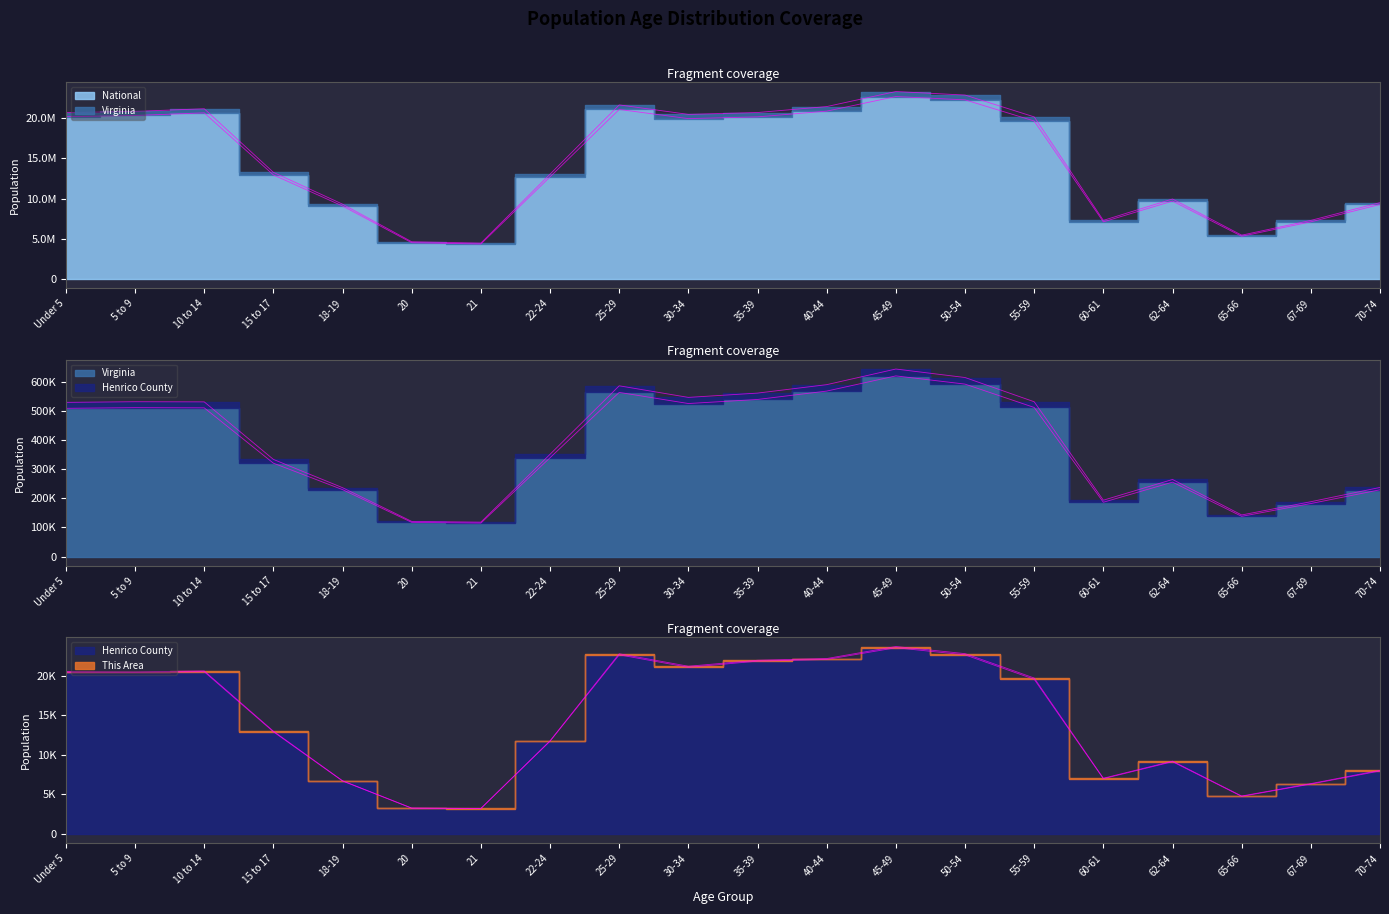

Reading left to right, transcribe all the data shown in this chart.

Henrico County: Under 5=20456	5 to 9=20444	10 to 14=20536	15 to 17=12936	18-19=6706	20=3264	21=3225	22-24=11744	25-29=22672	30-34=21093	35-39=21874	40-44=22090	45-49=23572	50-54=22671	55-59=19584	60-61=6998	62-64=9146	65-66=4761	67-69=6319	70-74=7975
Virginia: Under 5=509625	5 to 9=511849	10 to 14=511246	15 to 17=320957	18-19=230008	20=117445	21=114918	22-24=339728	25-29=564342	30-34=526077	35-39=540063	40-44=568865	45-49=621155	50-54=592845	55-59=512595	60-61=186629	62-64=255740	65-66=138154	67-69=182148	70-74=229502
National: Under 5=20201362	5 to 9=20348657	10 to 14=20677194	15 to 17=12954254	18-19=9086089	20=4519129	21=4354294	22-24=12712576	25-29=21101849	30-34=19962099	35-39=20179642	40-44=20890964	45-49=22708591	50-54=22298125	55-59=19664805	60-61=7113727	62-64=9704197	65-66=5319902	67-69=7115361	70-74=9278166